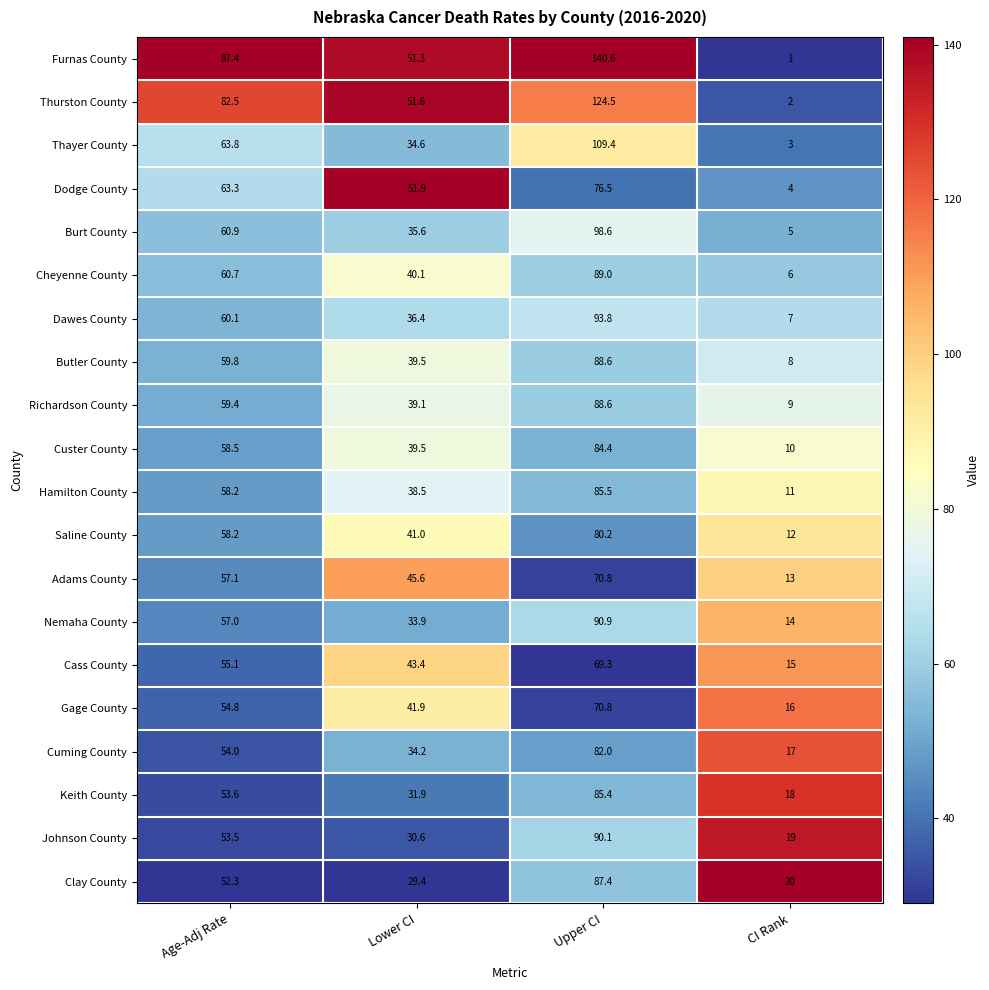

What is the sum of the Thayer County values at Upper CI and Age-Adj Rate?

173.2